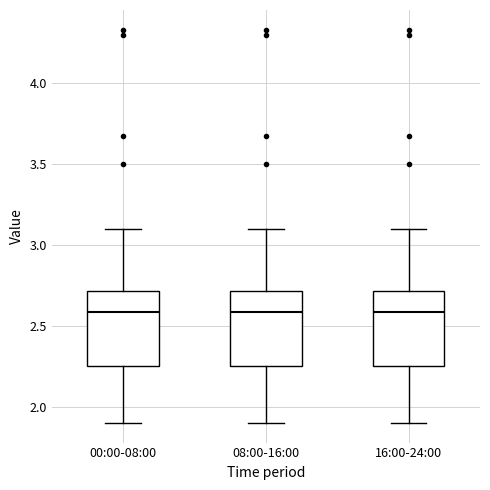

Reading left to right, transcribe this box plot: for each box, give where its median line is, the range the box spans, and where its two whiskers end, as read against the y-axis. The values are not printed on the chart, so give them approximately, as read against the axis.

00:00-08:00: median 2.60, box 2.25 to 2.70, whiskers 1.90 to 3.10
08:00-16:00: median 2.60, box 2.25 to 2.70, whiskers 1.90 to 3.10
16:00-24:00: median 2.60, box 2.25 to 2.70, whiskers 1.90 to 3.10